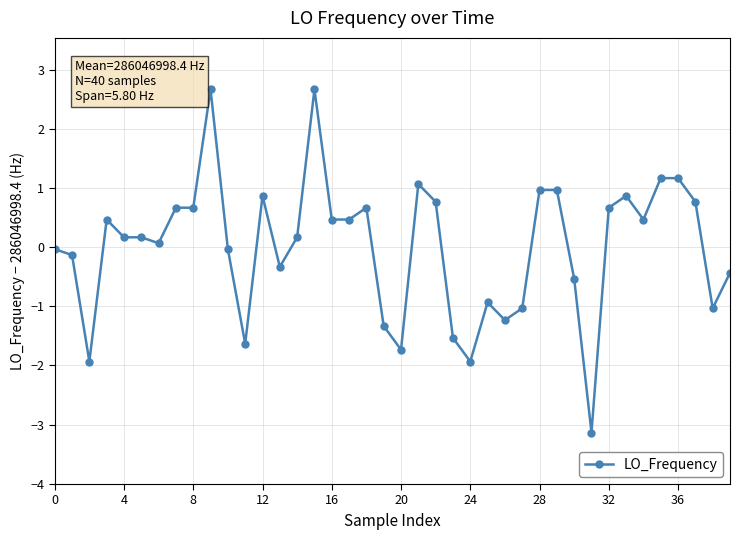

What is the value of the 21st point from the left?

-1.7